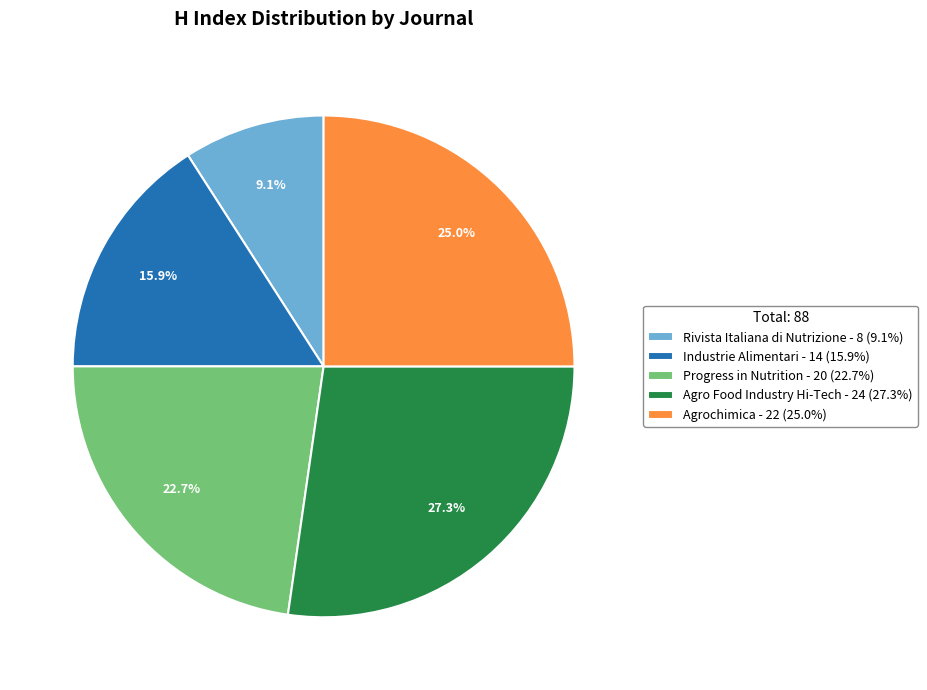

Count the number of slices in the pie.

5